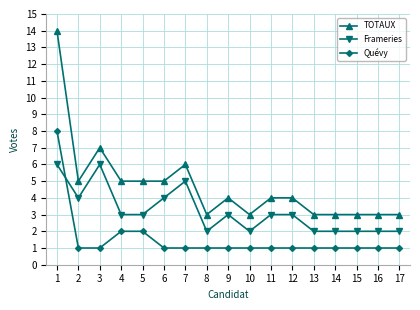

What is the spread (max minus min) of values at 10?

2